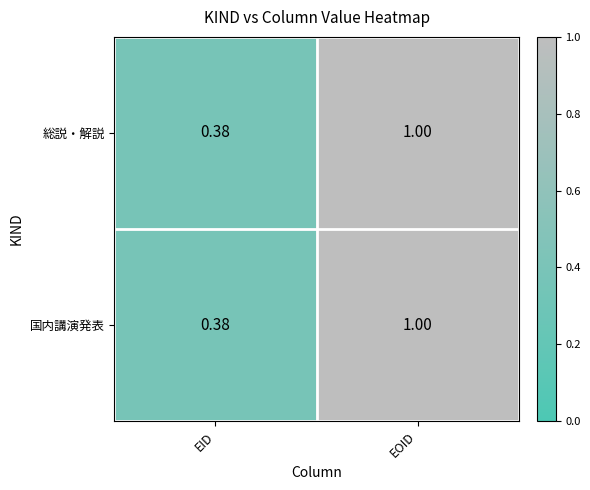

Rank the categories by 総説・解説 value from lowest to highest.

EID, EOID